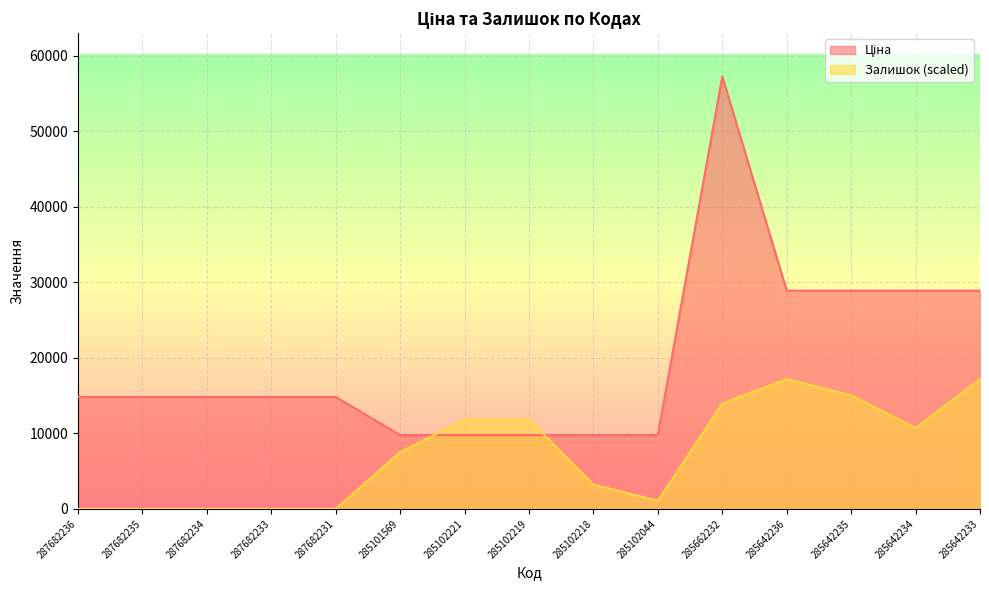

Reading right to left, extract all data points from this chart.

Ціна: 28901.7	28901.7	28901.7	28901.7	57258.0	9775.5	9775.5	9775.5	9775.5	9775.5	14817.6	14817.6	14817.6	14817.6	14817.6
Залишок: 17177.4	10735.9	15030.2	17177.4	13956.6	1073.6	3220.8	11809.5	11809.5	7515.1	0.0	0.0	0.0	0.0	0.0